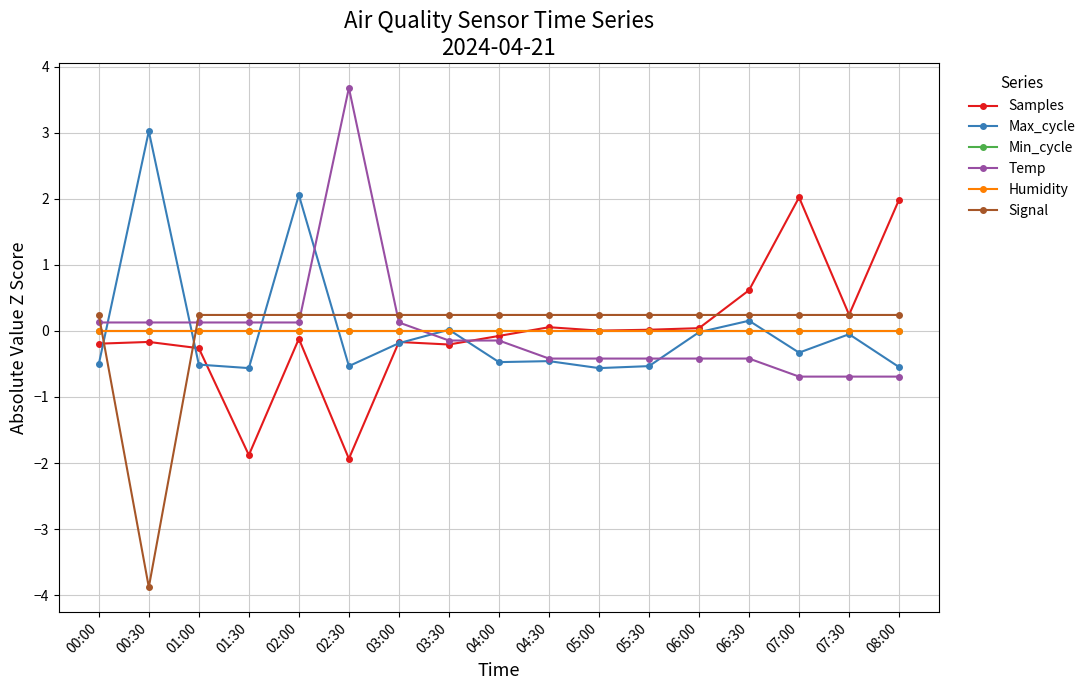

At 00:00, list the series in order from largest to smallest.

Signal, Temp, Min_cycle, Humidity, Samples, Max_cycle